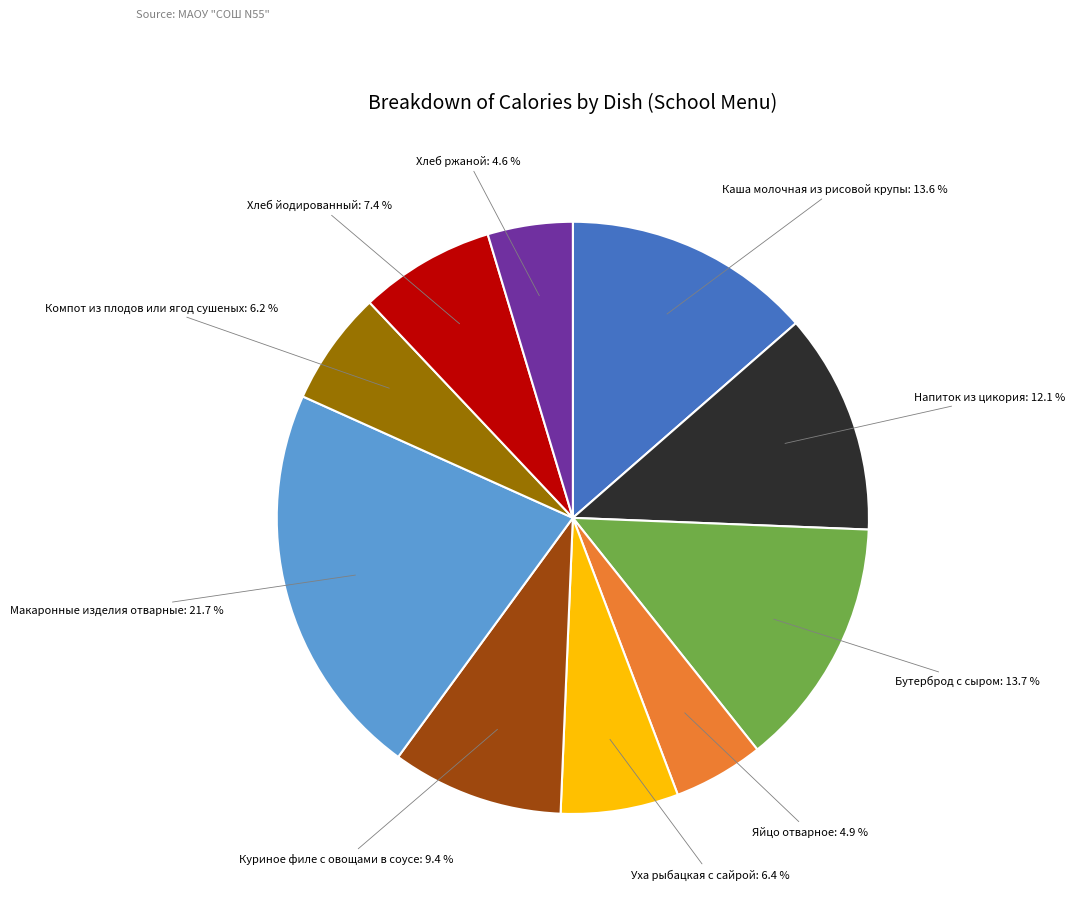

Is there a majority slice in this chart?

No